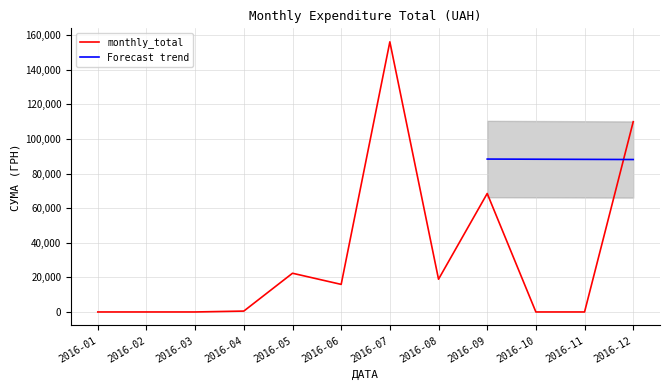

True or false: the data shows 2451.3 at 33.

False